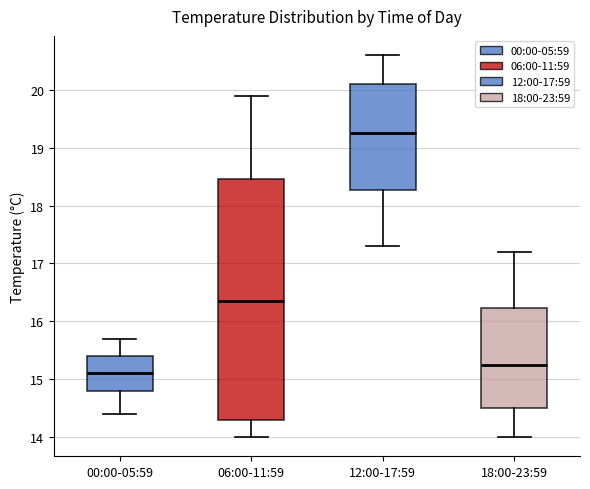

Reading left to right, read every box against the y-axis: the position of its median line, the range the box covers, and the ends of its whiskers. The values are not printed on the chart, so give them approximately, as read against the axis.

00:00-05:59: median 15.1, box 14.8 to 15.4, whiskers 14.4 to 15.7
06:00-11:59: median 16.4, box 14.3 to 18.5, whiskers 14.0 to 19.9
12:00-17:59: median 19.3, box 18.3 to 20.1, whiskers 17.3 to 20.6
18:00-23:59: median 15.3, box 14.5 to 16.2, whiskers 14.0 to 17.2